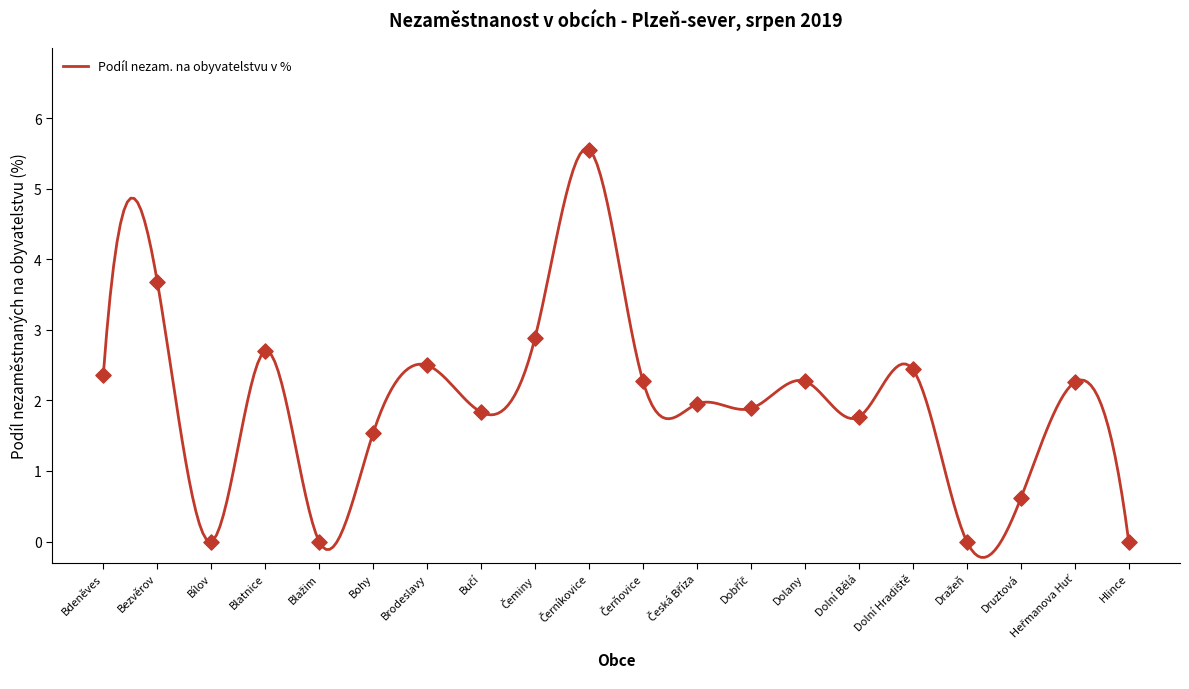

What is the ratio of the value at Bohy to the value at Čeminy?

0.5